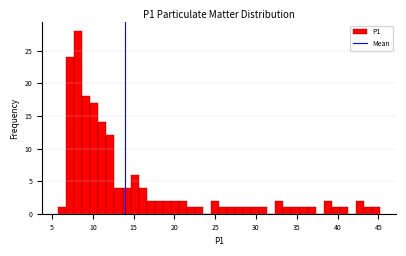

Around what value on the x-axis is the tallest bar? Give the approximate position of its centre, as read against the axis.

8.0